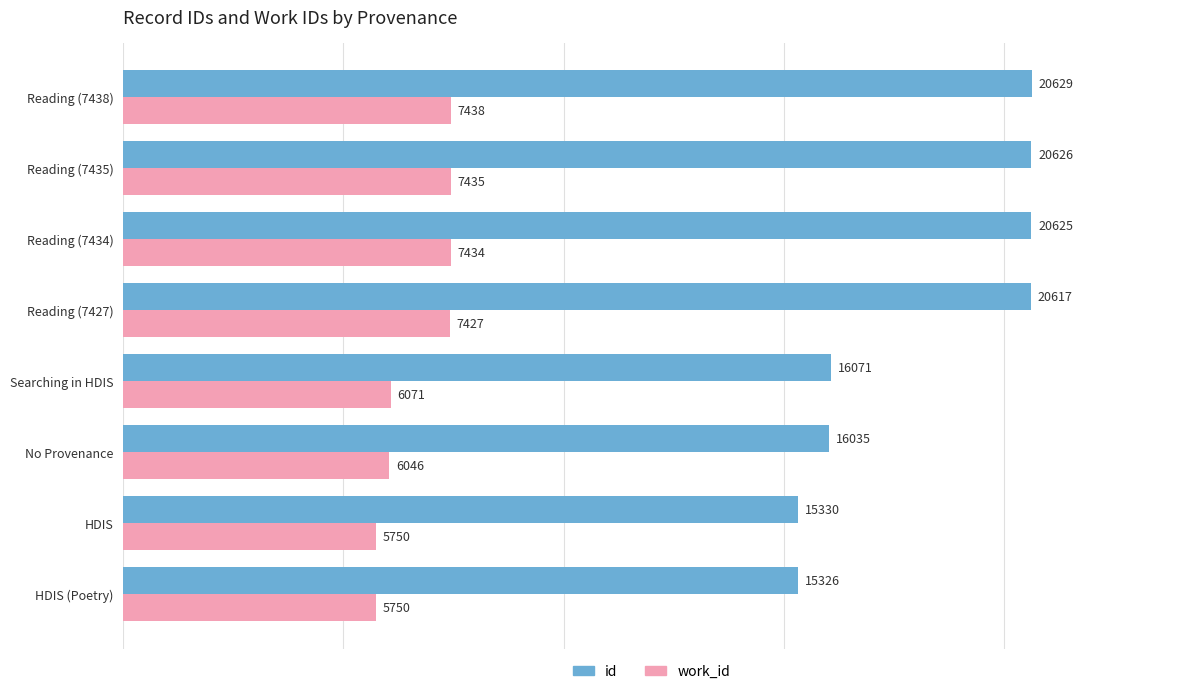

What is the sum of all id values?

145259